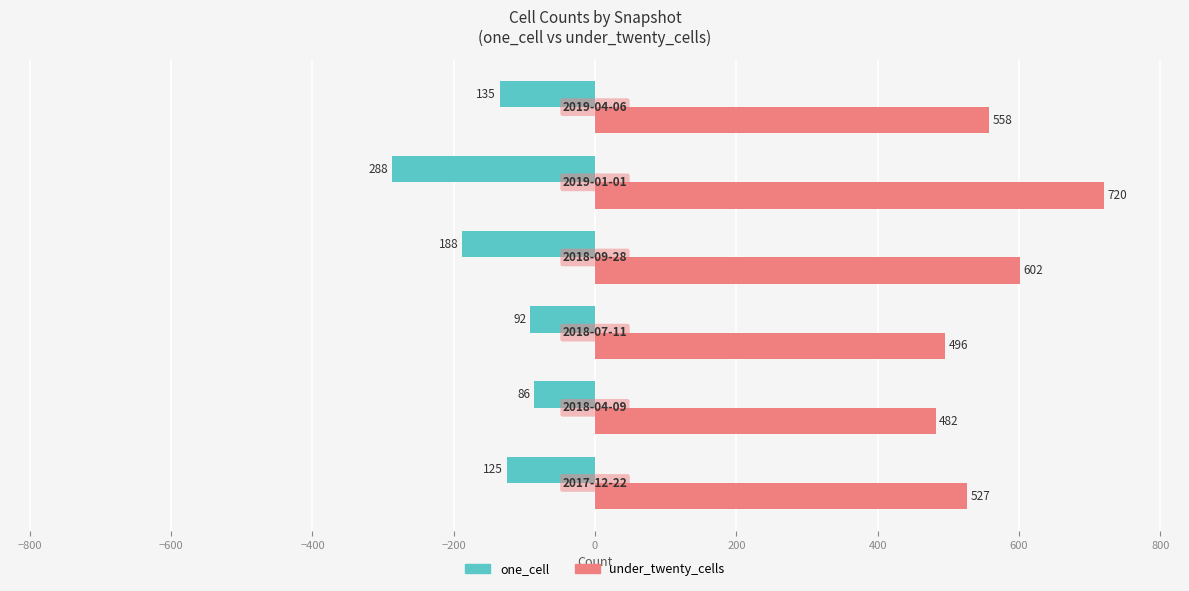

How many data points in under_twenty_cells are less than 558?

3